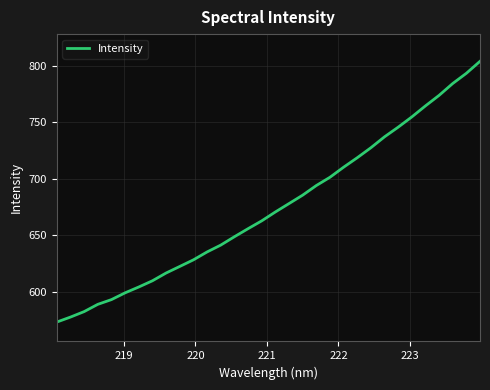

What is the maximum value shown in the chart?

804.0